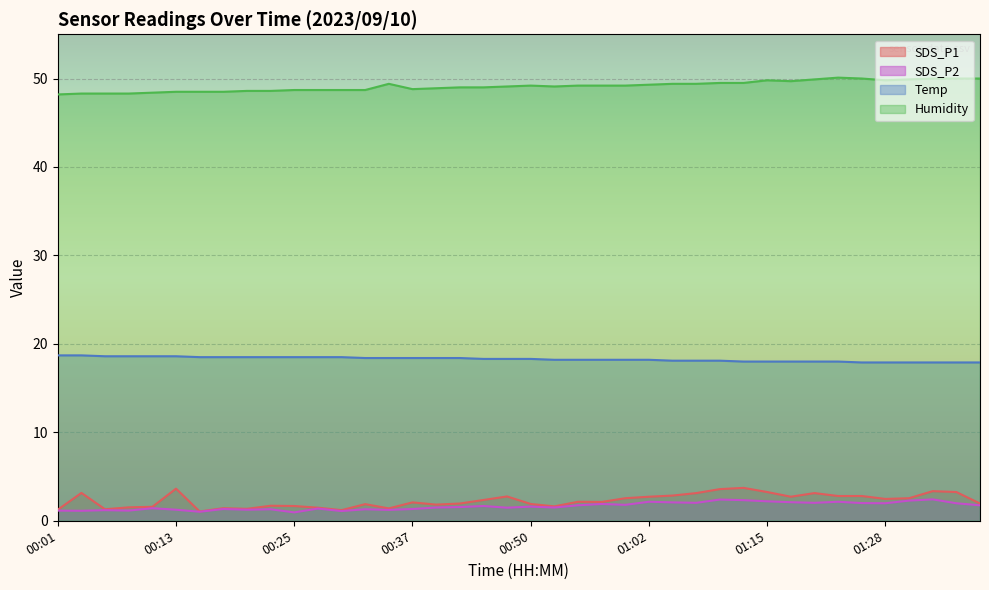

Does the chart display data point markers on the line(s)?

No